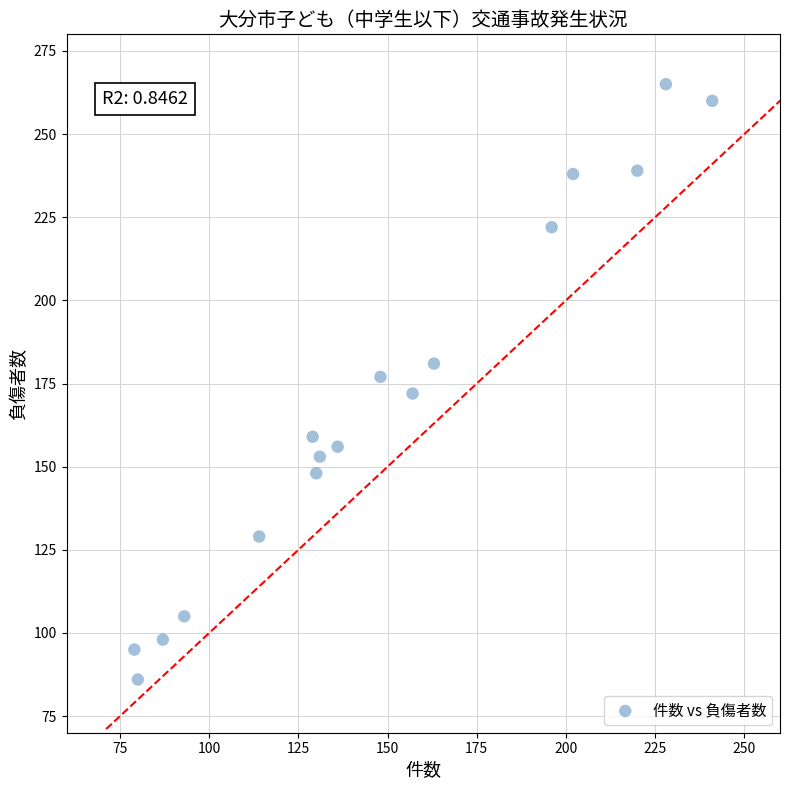

What is the range of Y values (max minus min)?

179